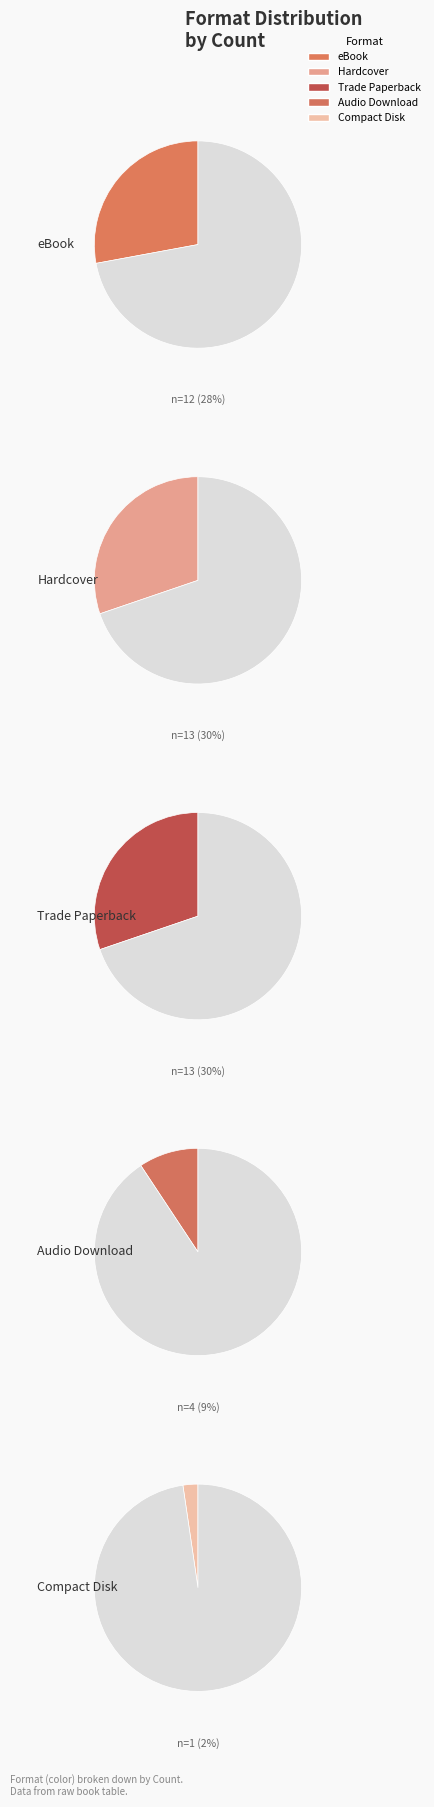

The Compact Disk slice represents 9% of the pie. True or false?

False